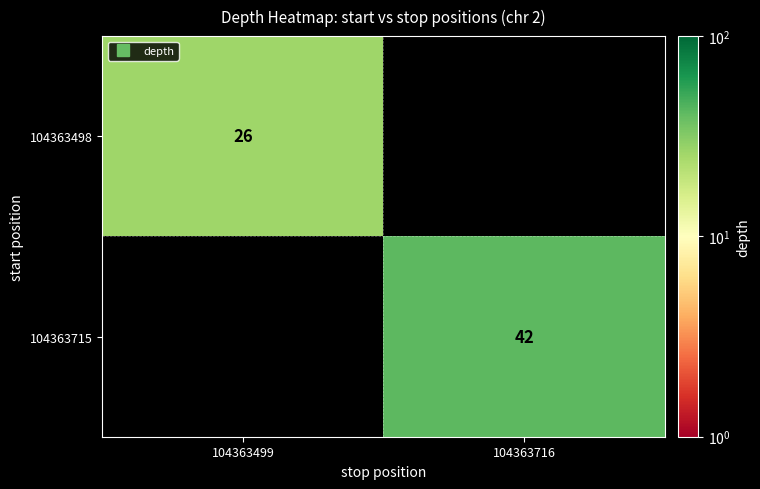

Rank the series by their maximum value, from lowest to highest.

104363498, 104363715